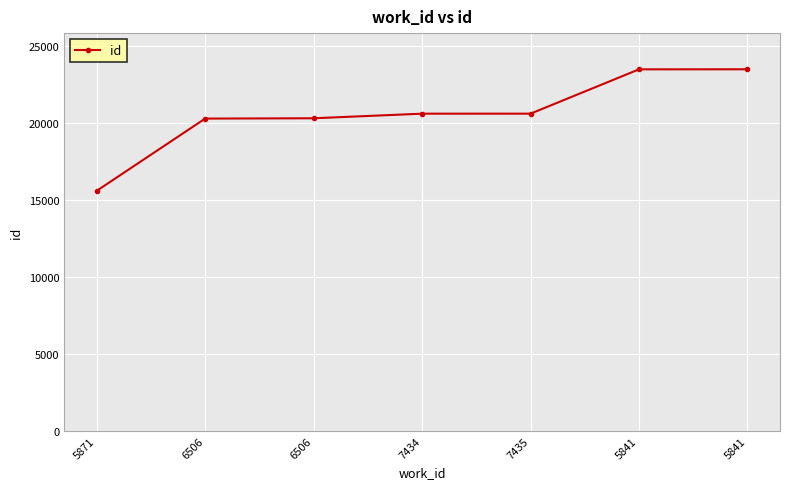

How many lines are shown in the chart?

1